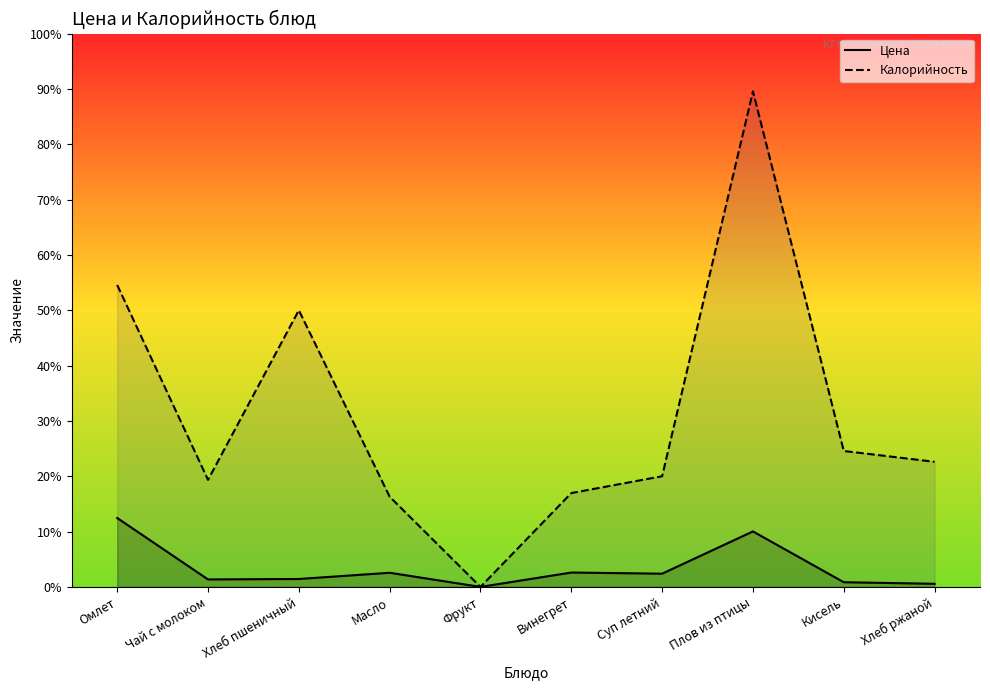

What is the label of the 5th point from the right?

Винегрет